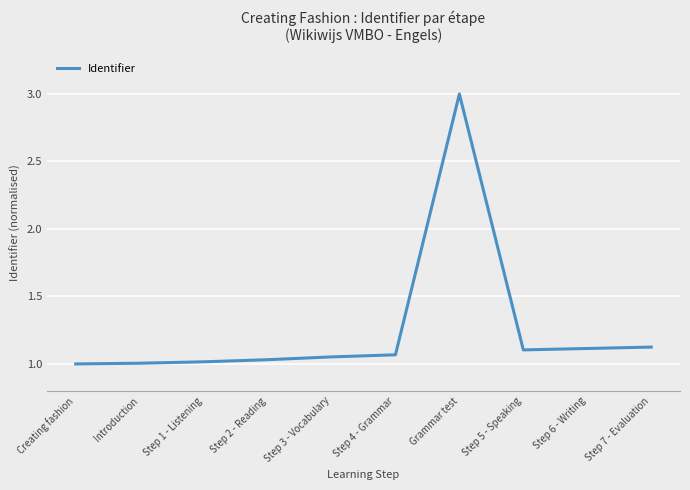

At which category does the chart reach its peak across all series?

Grammar test